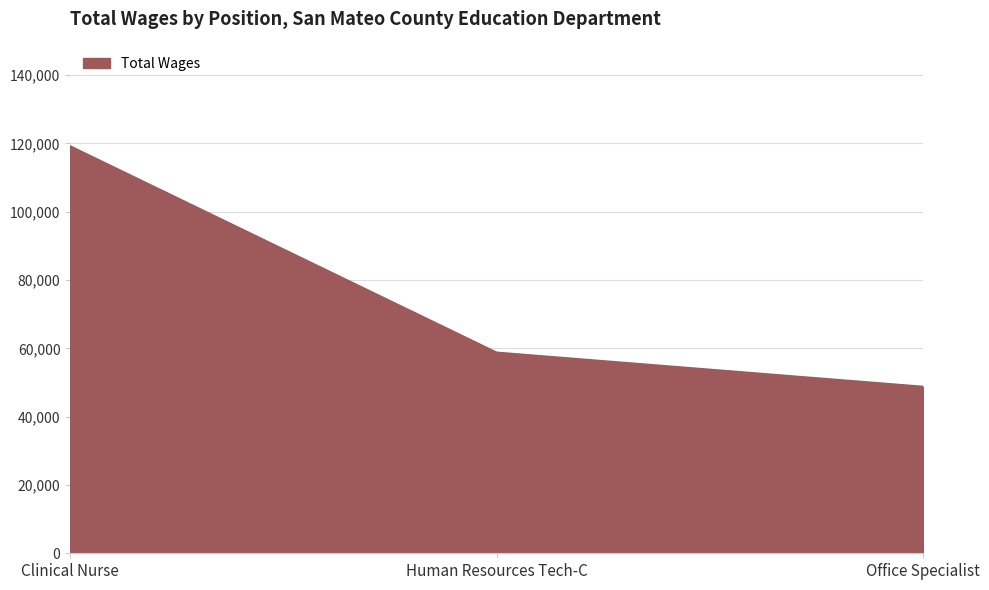

What is the difference between the maximum and minimum values?

70421